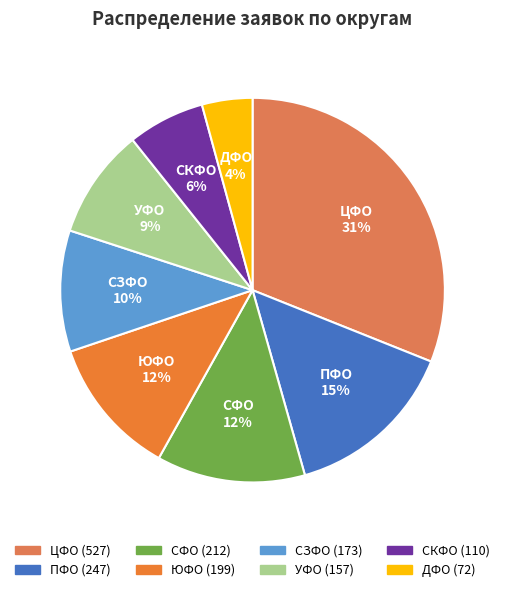

Does УФО account for over 50% of the chart?

No